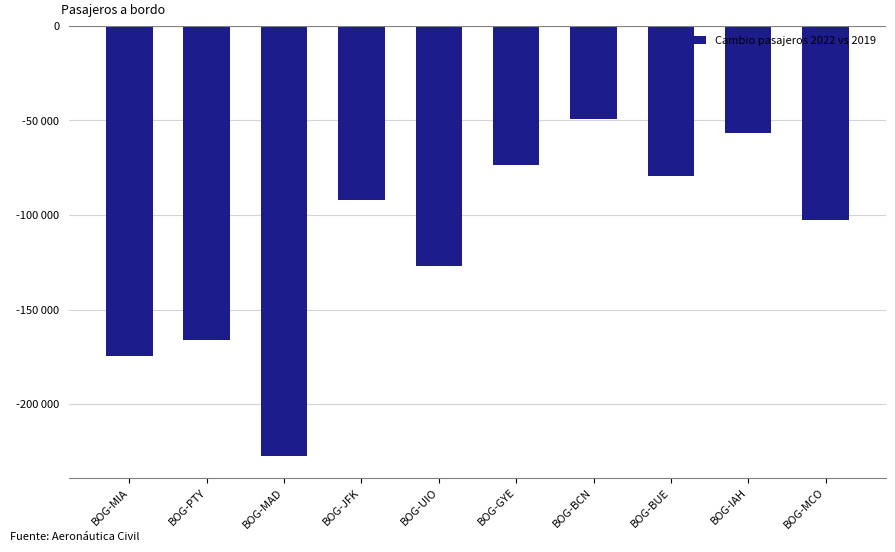

At which label is the value closest to -138418?

BOG-UIO